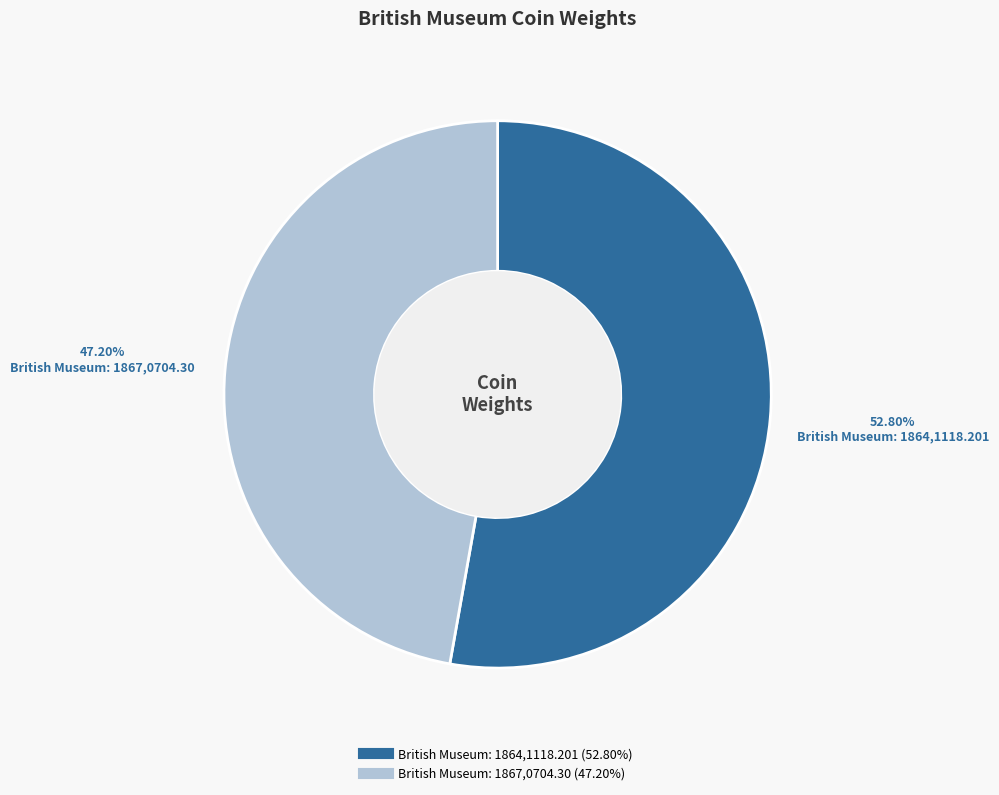

To the nearest percent, what is the combined percentage of British Museum: 1864,1118.201 and British Museum: 1867,0704.30?

100%